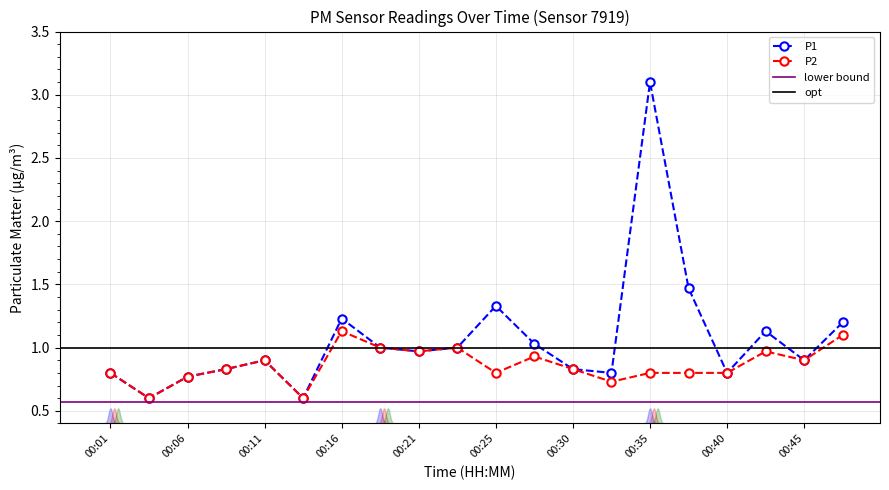

True or false: P1 and P2 intersect in this chart.

False